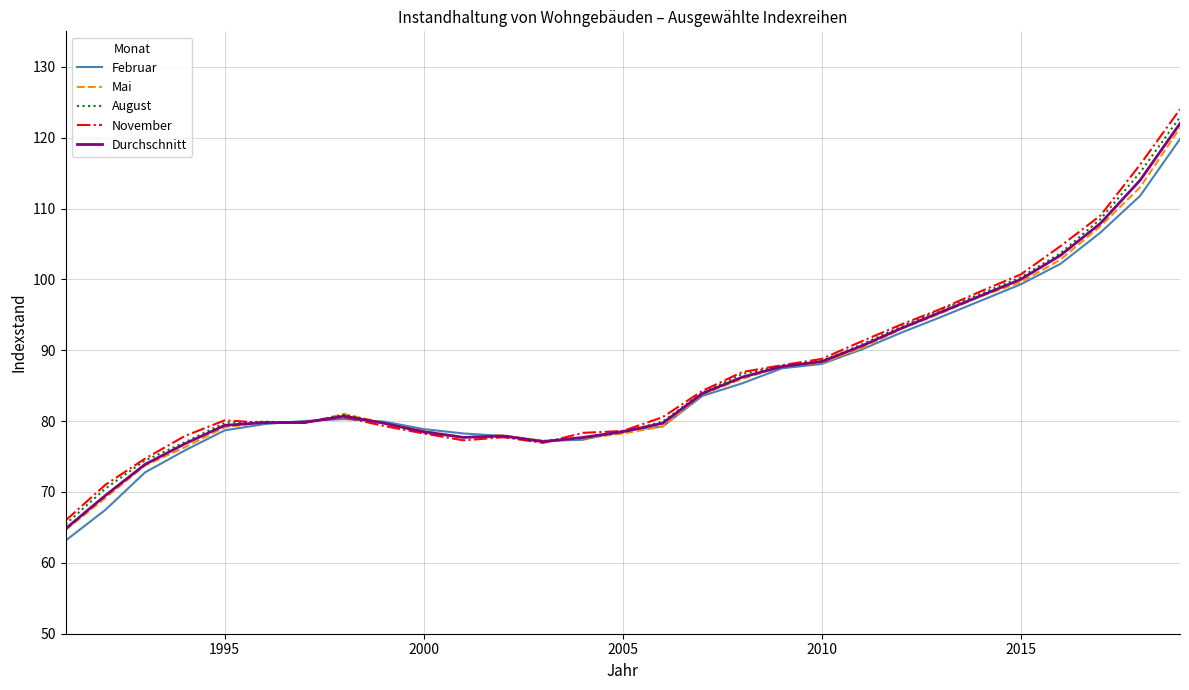

What is the smallest value displayed?

63.1